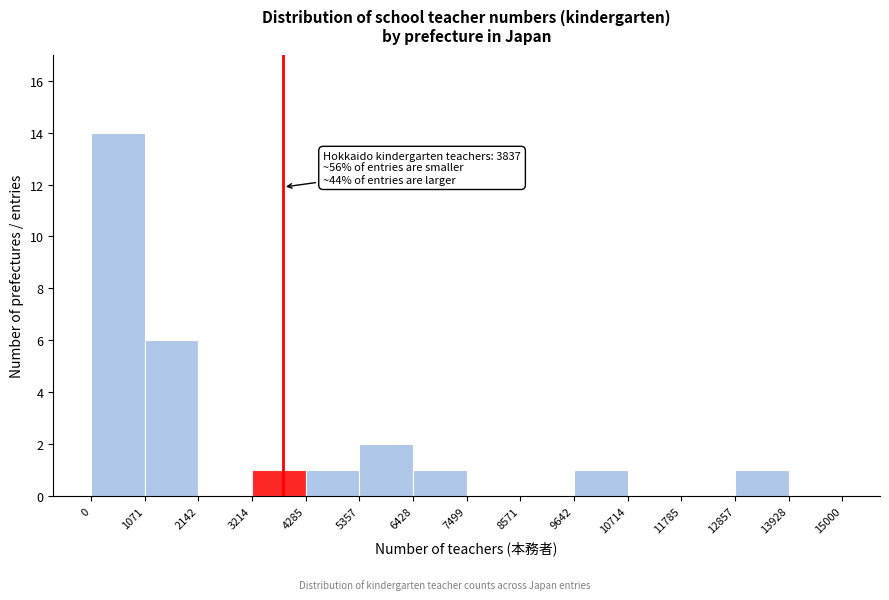

Which range on the x-axis has the tallest bar?

0 to 1071